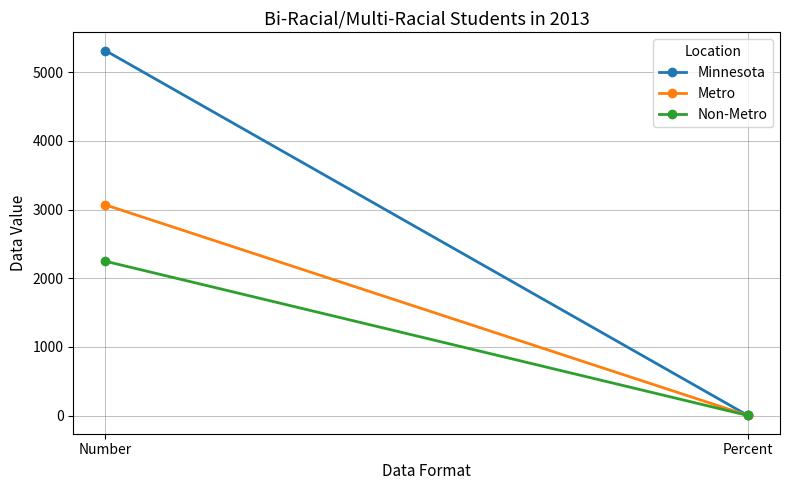

Which series has the largest range (max minus min)?

Minnesota